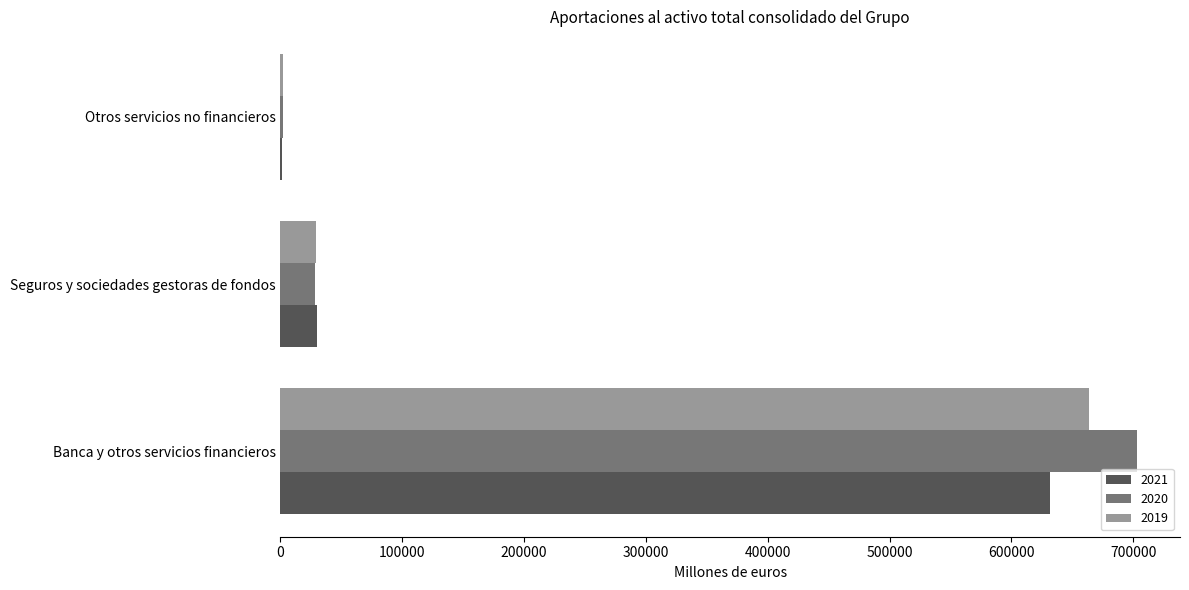

At which category does the chart reach its peak across all series?

Banca y otros servicios financieros